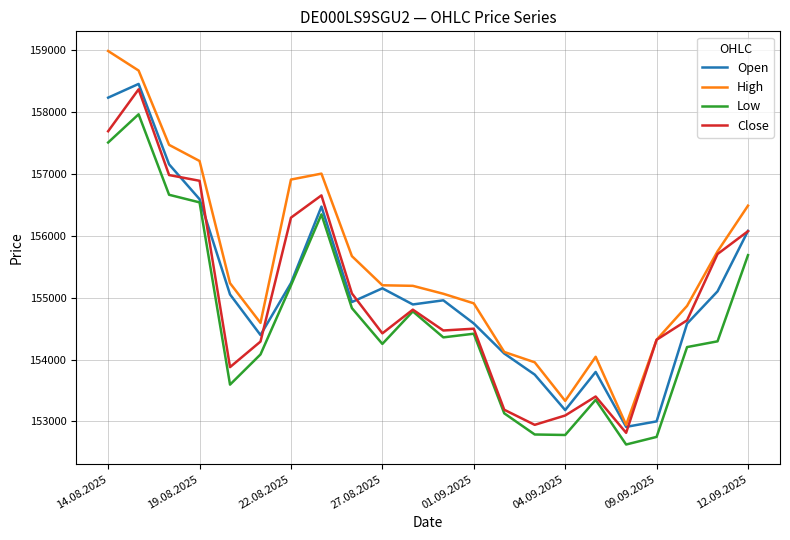

How many values in the Close series are below 154636?

11